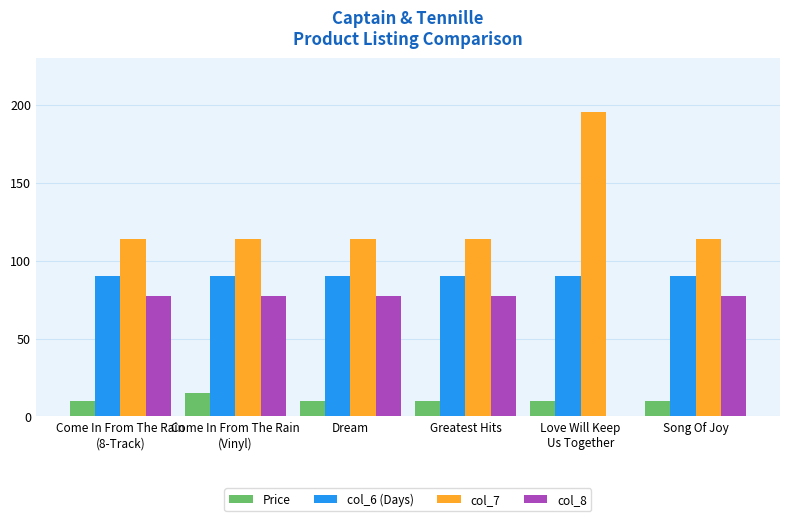

What is the greatest value displayed?

195.0